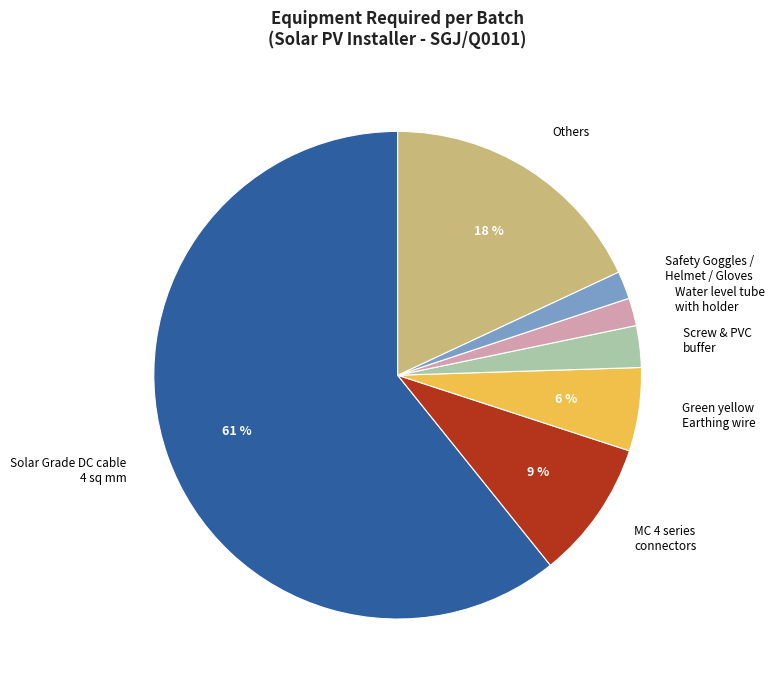

Which category accounts for the majority?

Solar Grade DC cable 4 sq mm